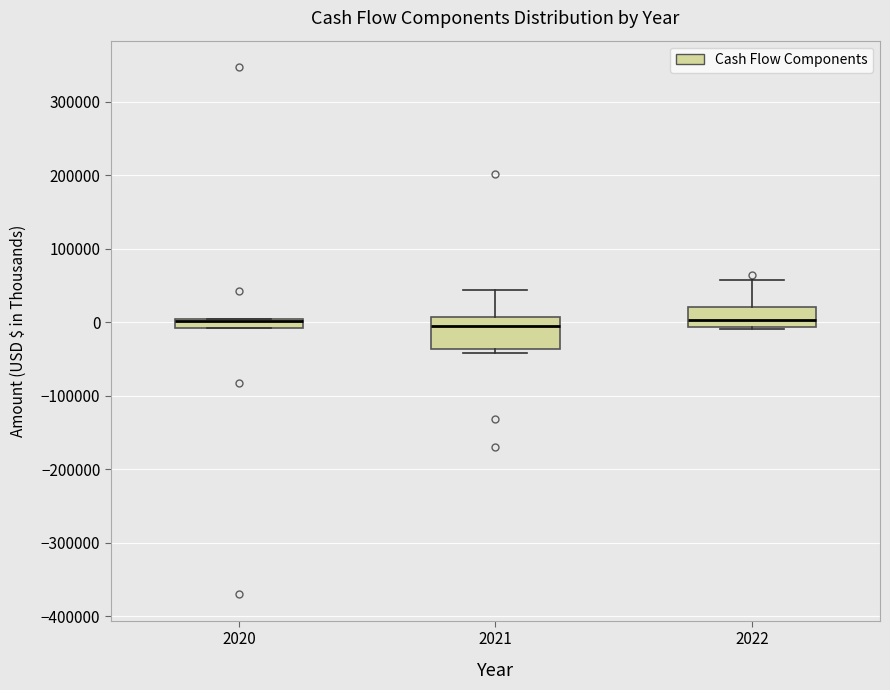

Where does the median line of the box at x = 2021 sit on the y-axis? The values are not printed on the chart, so give them approximately, as read against the axis.

0